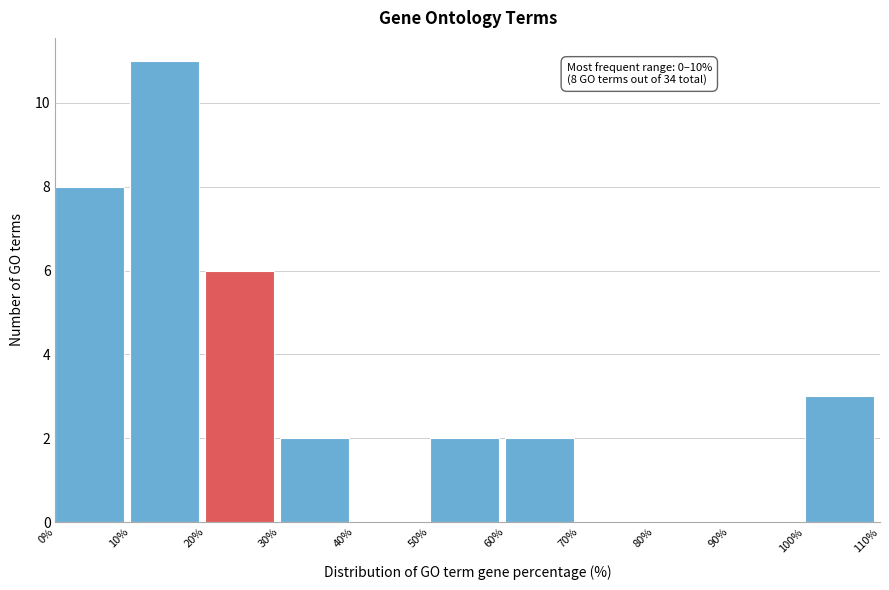

Which range on the x-axis has the tallest bar?

10% to 20%